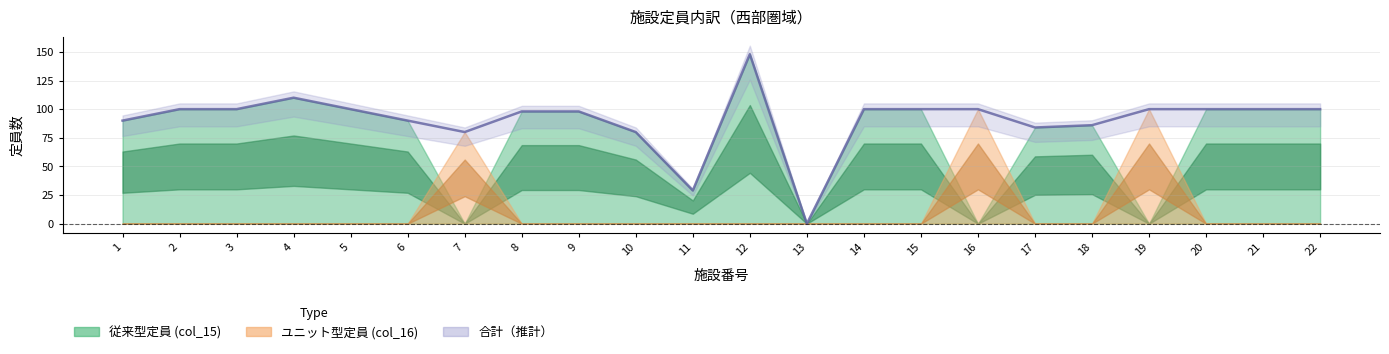

Does the chart display data point markers on the line(s)?

No